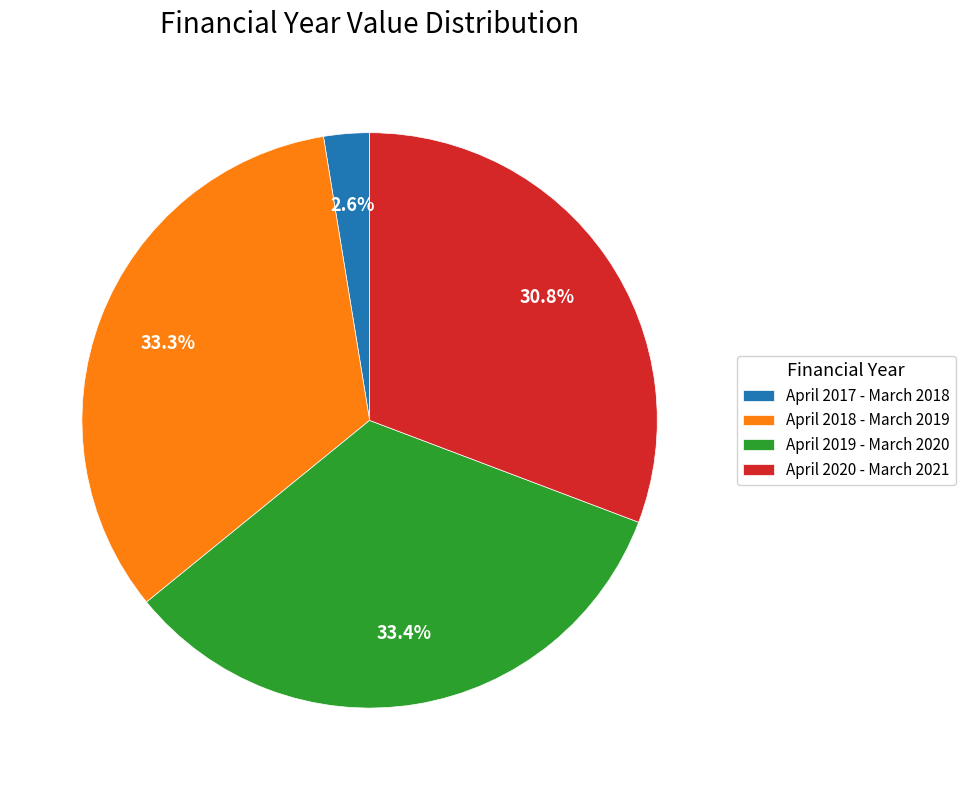

Combined, do April 2020 - March 2021 and April 2017 - March 2018 account for over 50%?

No